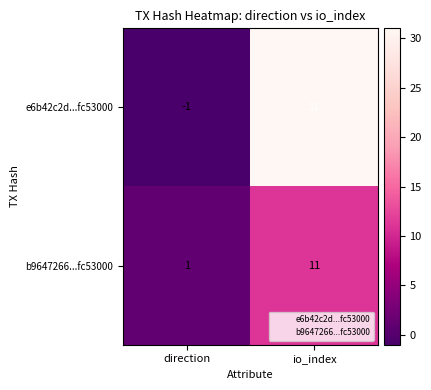

The b9647266...fc53000 series shows 11 at io_index. True or false?

True